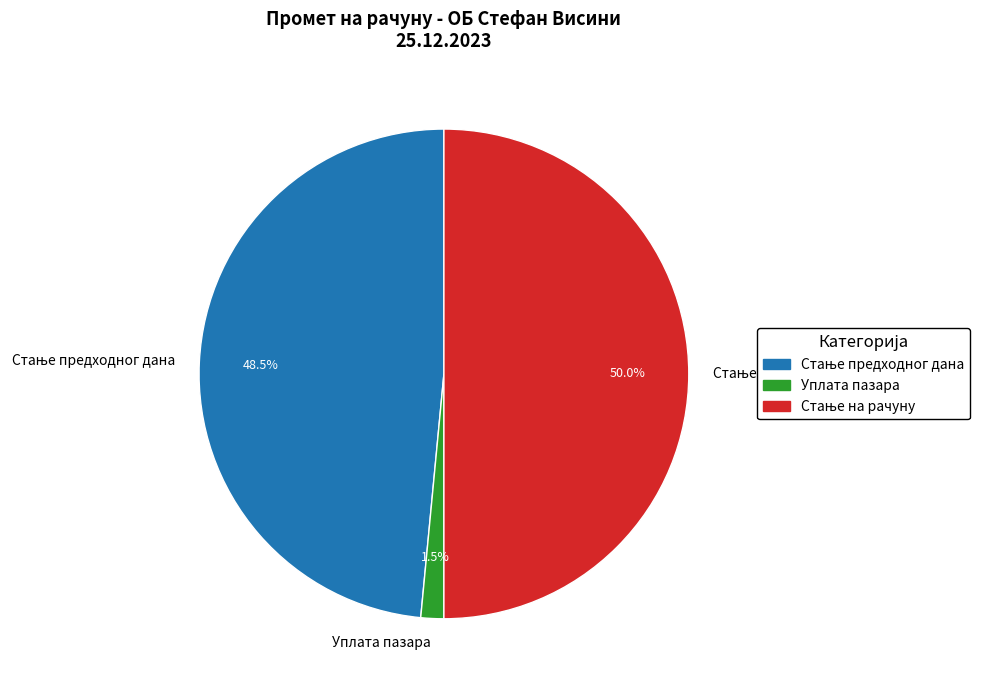

What portion of the pie excludes Уплата пазара?

98.5%